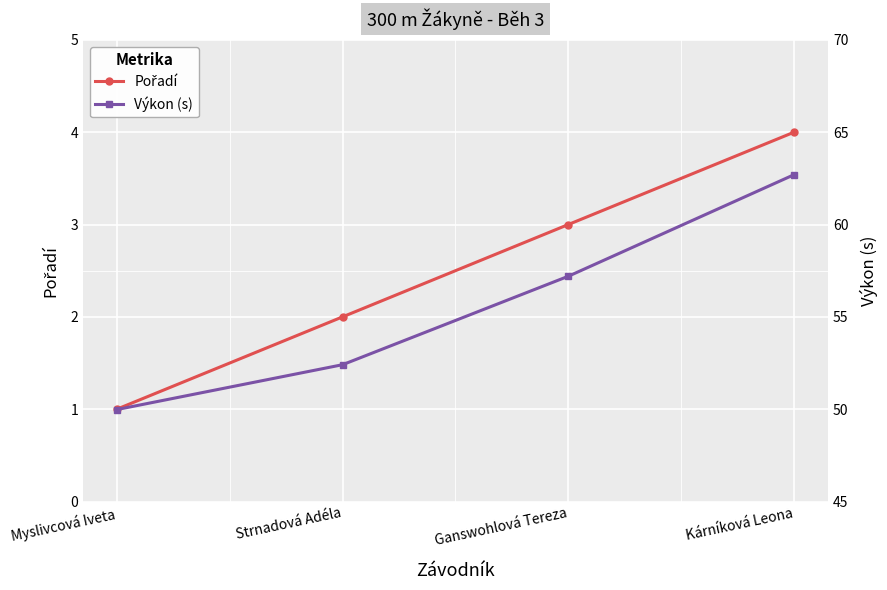

Reading right to left, transcribe all the data shown in this chart.

Pořadí: Kárníková Leona=4.0	Ganswohlová Tereza=3.0	Strnadová Adéla=2.0	Myslivcová Iveta=1.0
Výkon (s): Kárníková Leona=62.7	Ganswohlová Tereza=57.2	Strnadová Adéla=52.4	Myslivcová Iveta=50.0